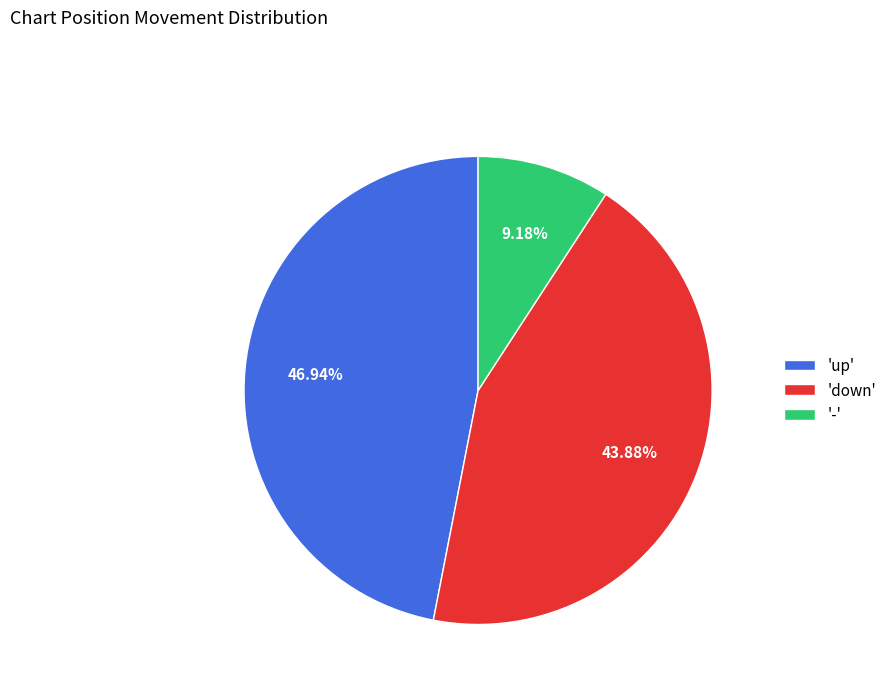

Which category has the biggest portion of the pie?

'up'